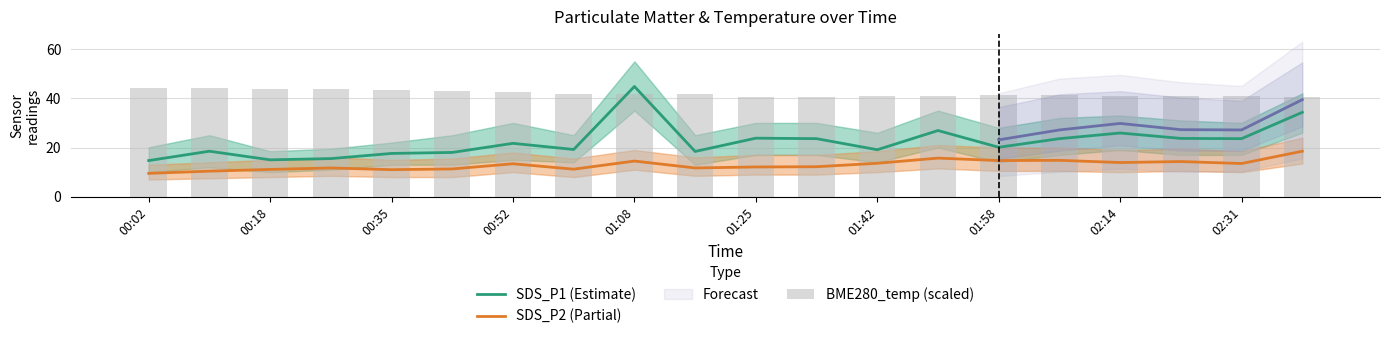

True or false: SDS_P2 (Partial) and SDS_P1 (Estimate) intersect in this chart.

False